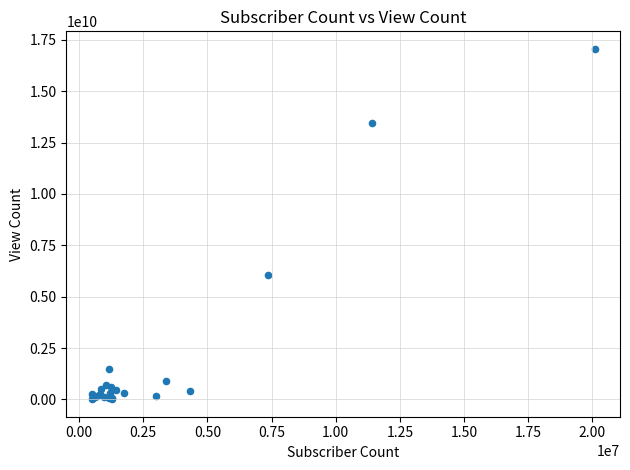

What Y value in the scatter plot is closest to 8537232568?

6078239427